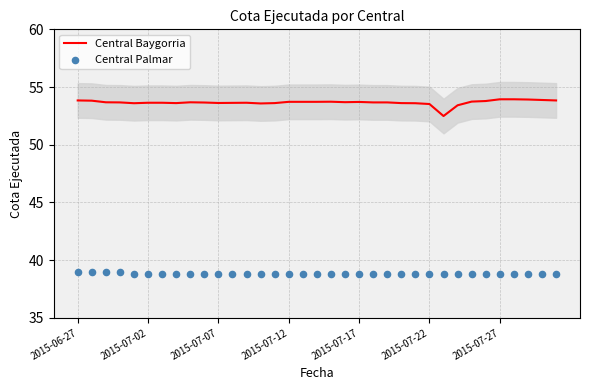

What is the total value across all series at 19?

92.5